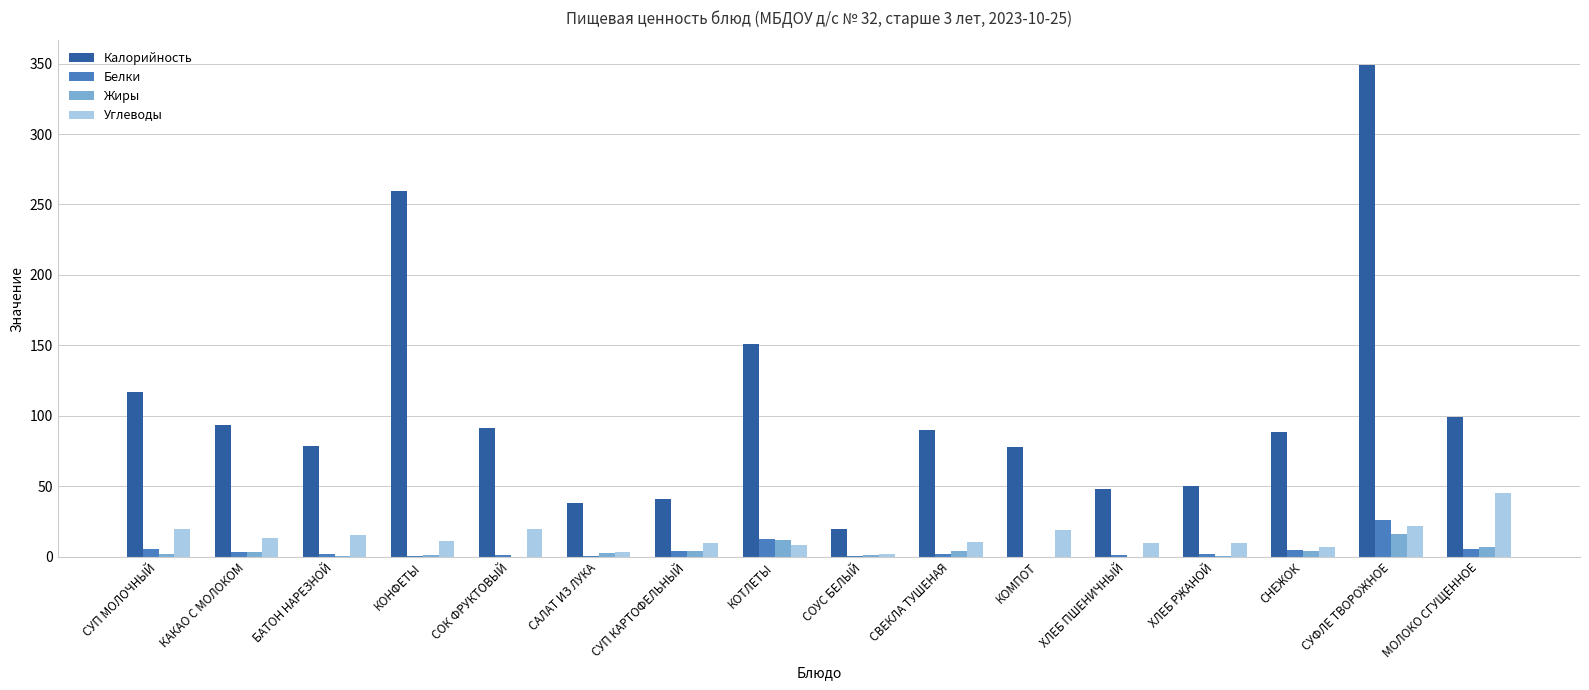

True or false: Калорийность has a value of 20.1 at СОУС БЕЛЫЙ.

True